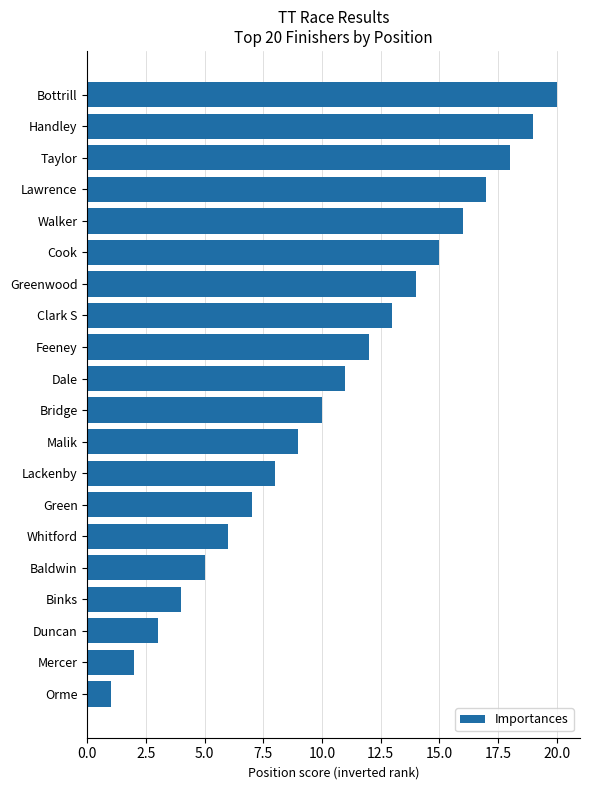

What is the label of the 6th bar from the bottom?

Whitford